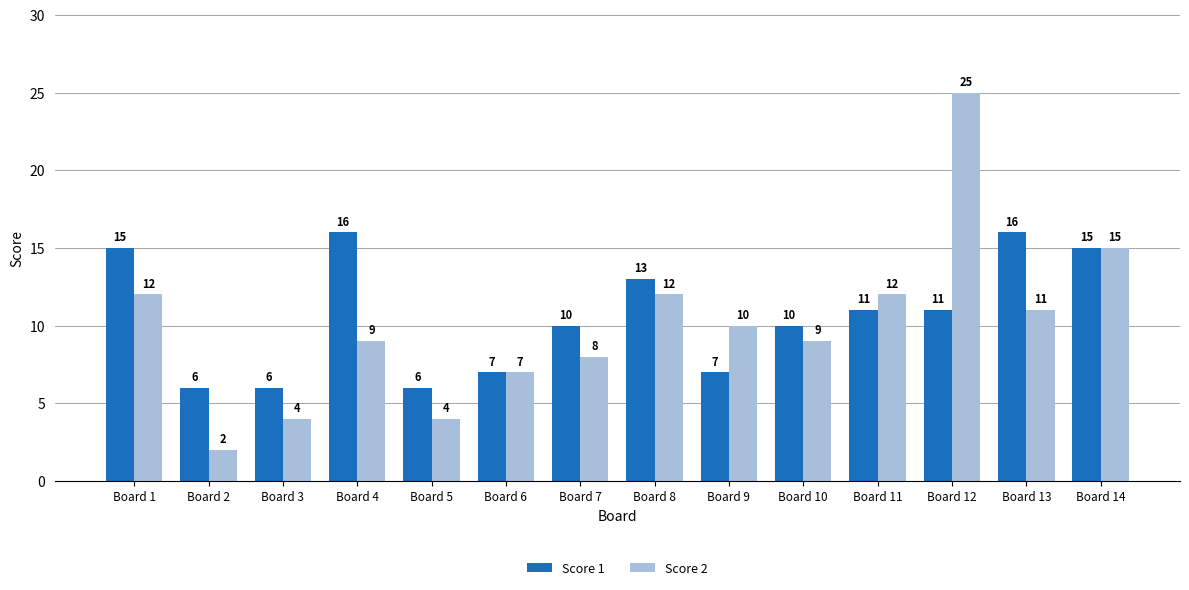

The Score 1 series shows 22 at Board 13. True or false?

False